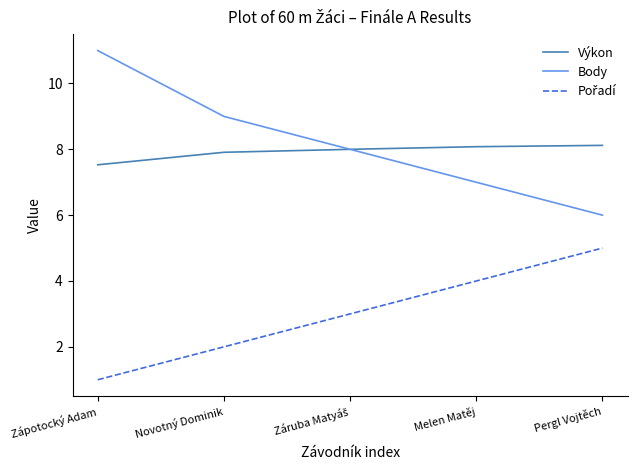

Is it true that Body equals 2.4 at Melen Matěj?

False